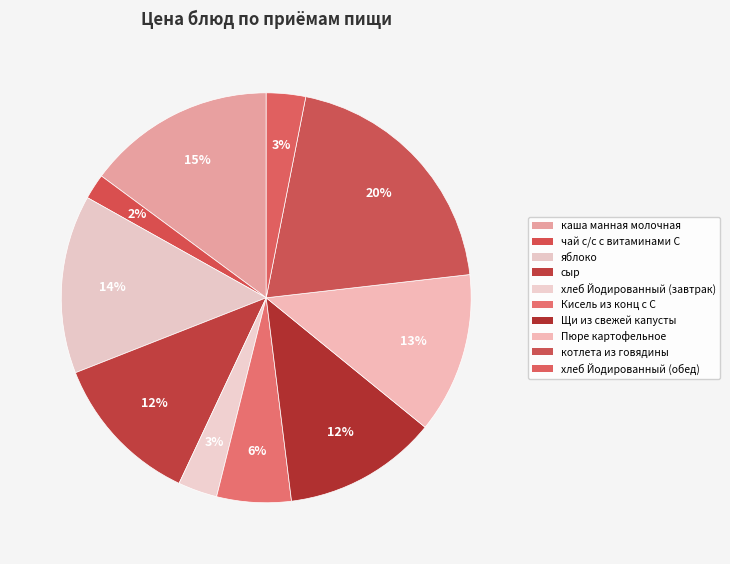

To the nearest percent, what percentage of the pie is Кисель из конц с С?

6%